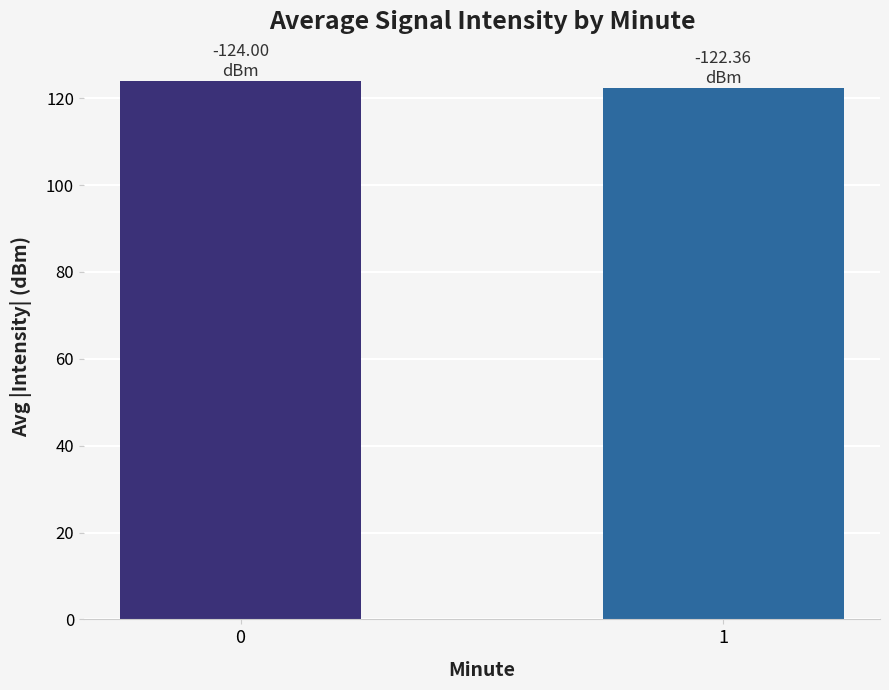

At which label is the value closest to 123?

1